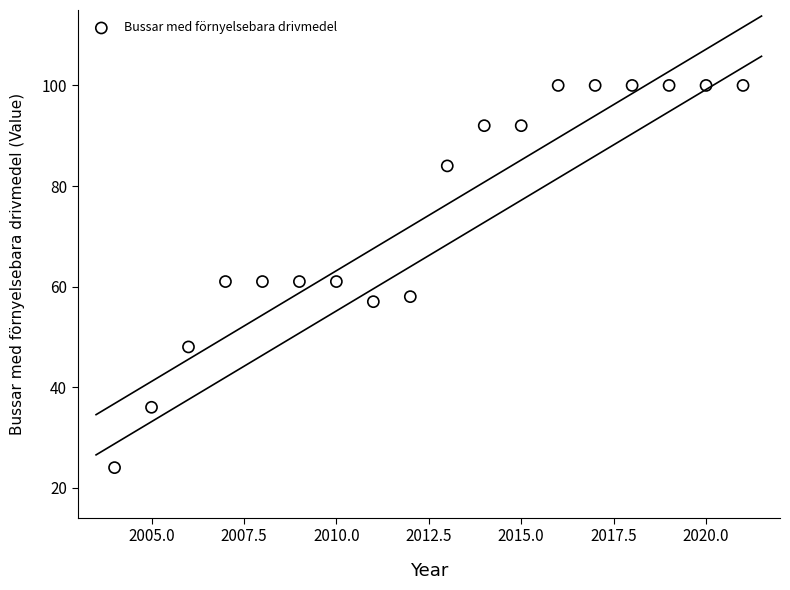

What is the range of Y values (max minus min)?

76